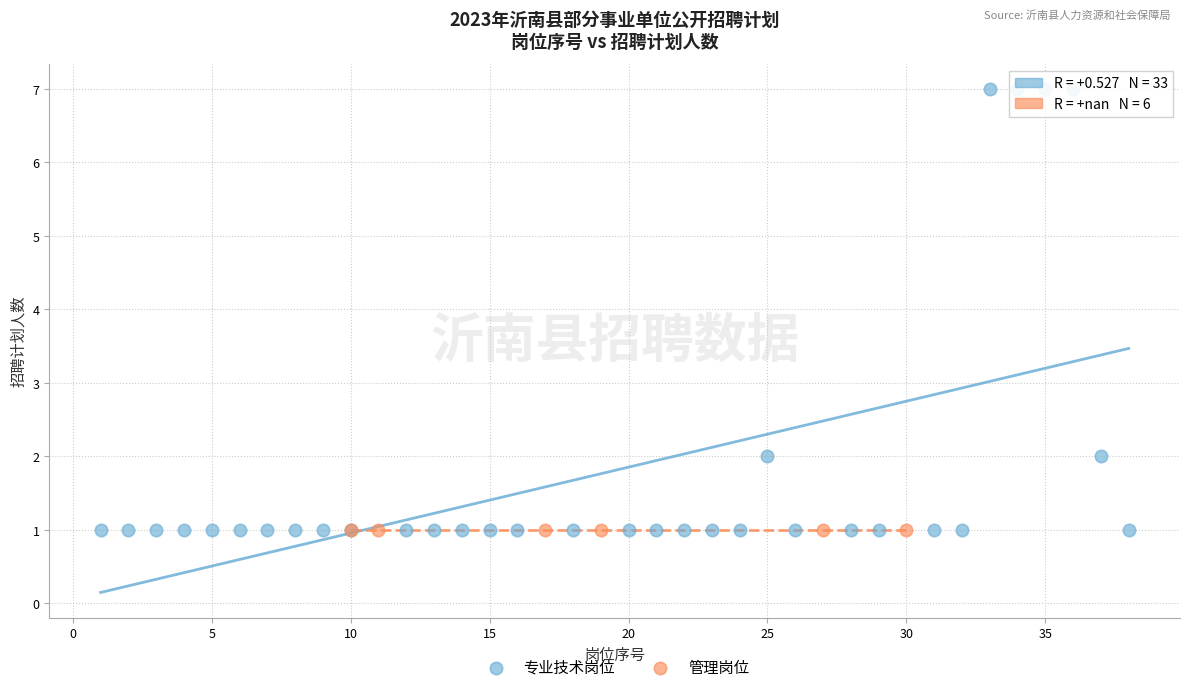

Which series reaches the maximum Y coordinate?

专业技术岗位